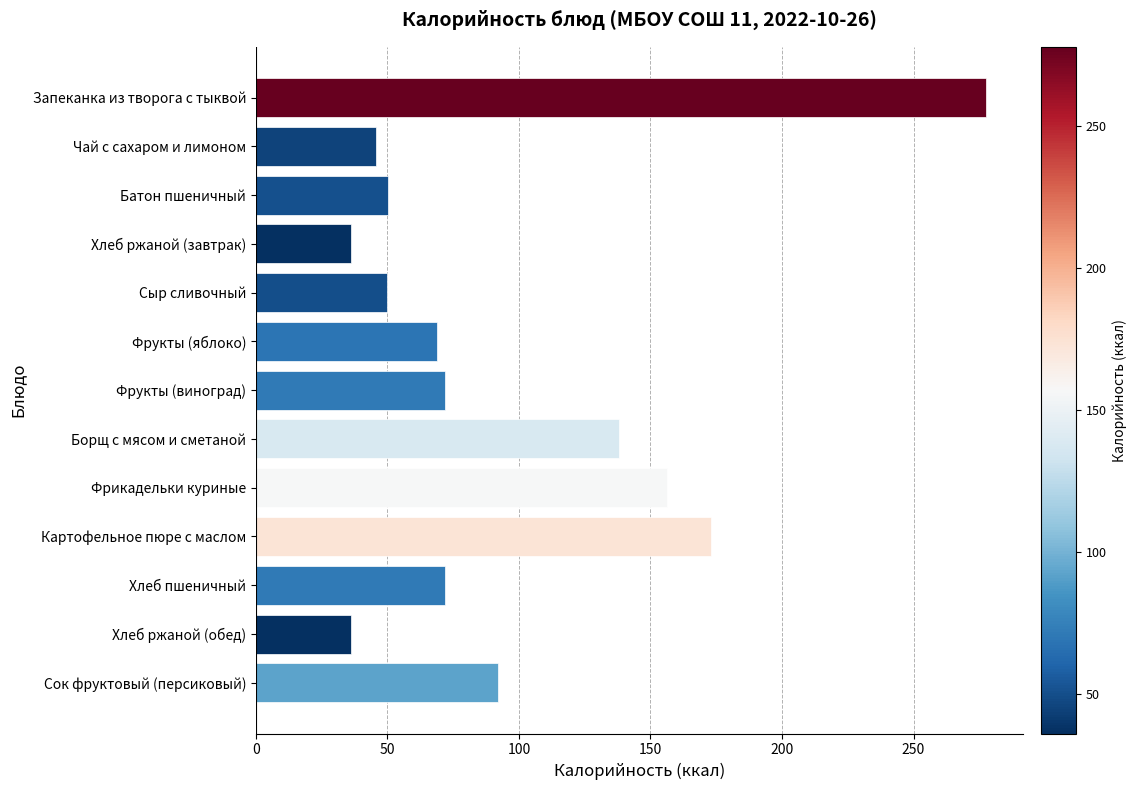

What is the sum of the values at Хлеб ржаной (завтрак) and Сок фруктовый (персиковый)?

128.3